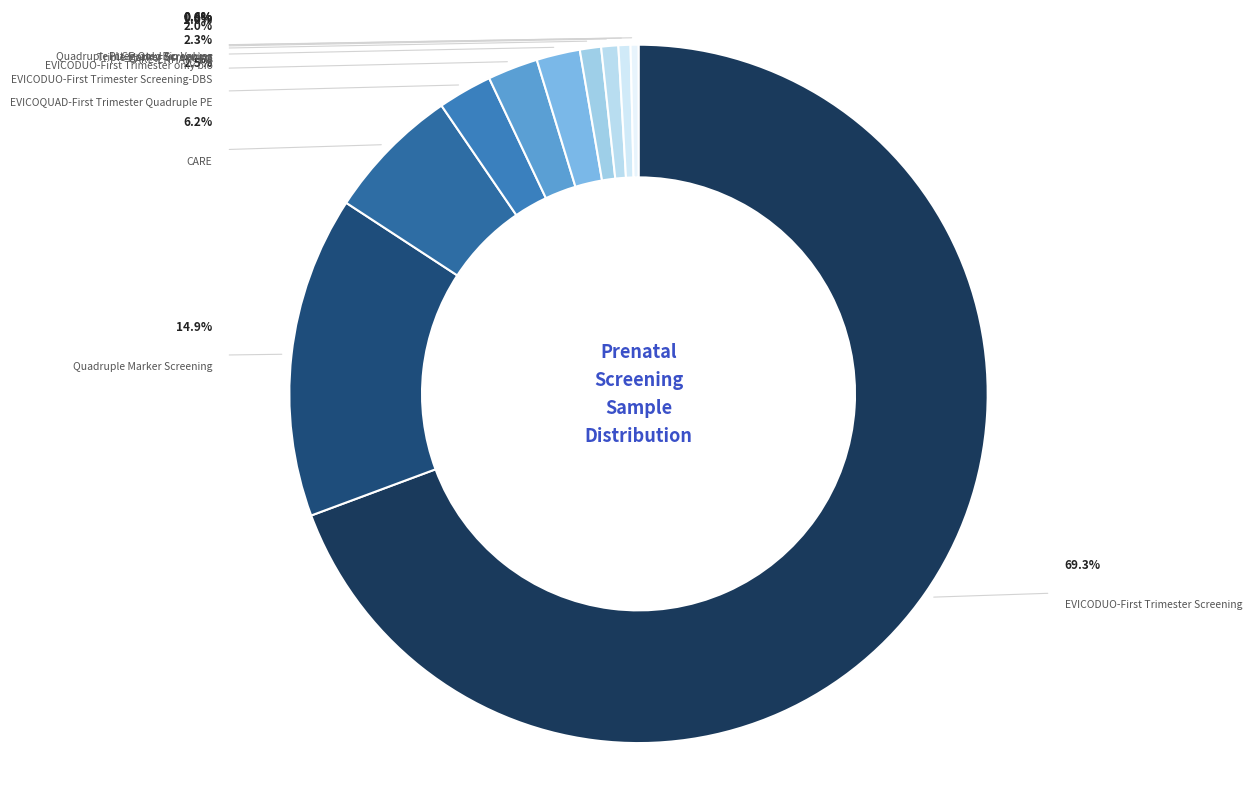

Rank the categories by value from highest to lowest.

EVICODUO-First Trimester Screening, Quadruple Marker Screening, CARE, EVICOQUAD-First Trimester Quadruple PE, EVICODUO-First Trimester Screening-DBS, EVICODUO-First Trimester only bio, CARE-ENHANCED, Triple Marker Screening, Quadruple Integrated Screening, PLGF-Only Bio Values